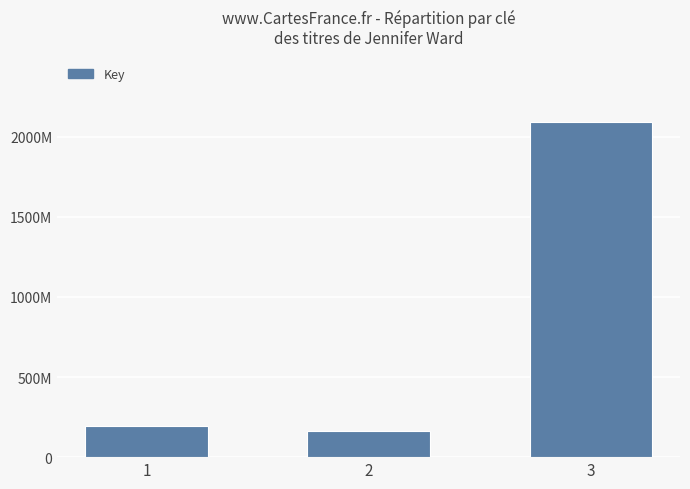

List the labels in order of value, largest first.

3, 1, 2